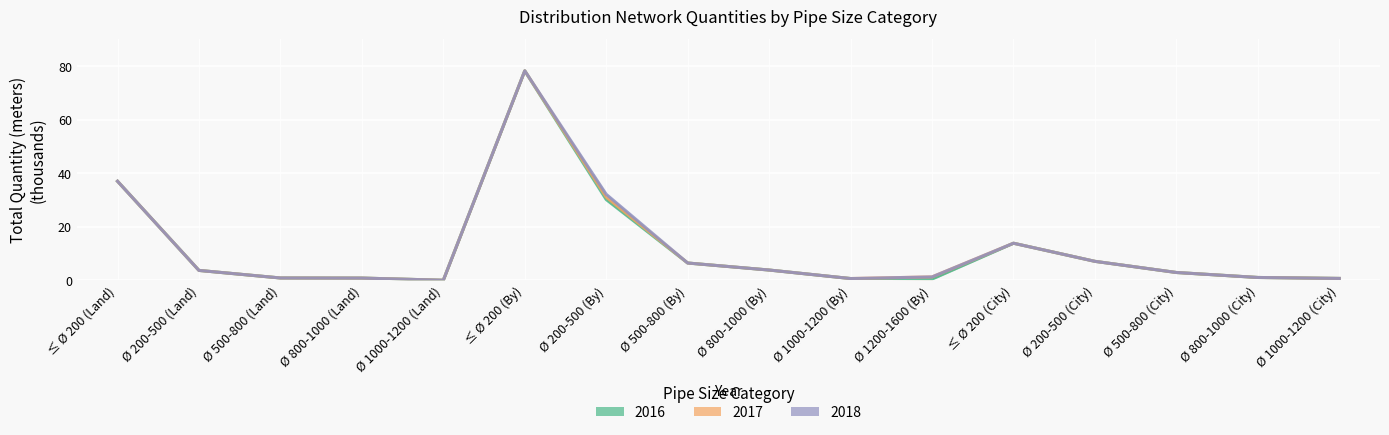

At which category does Samlet mængde per 31/12-2018 reach its first local valley?

Ø 1000-1200 (Land)